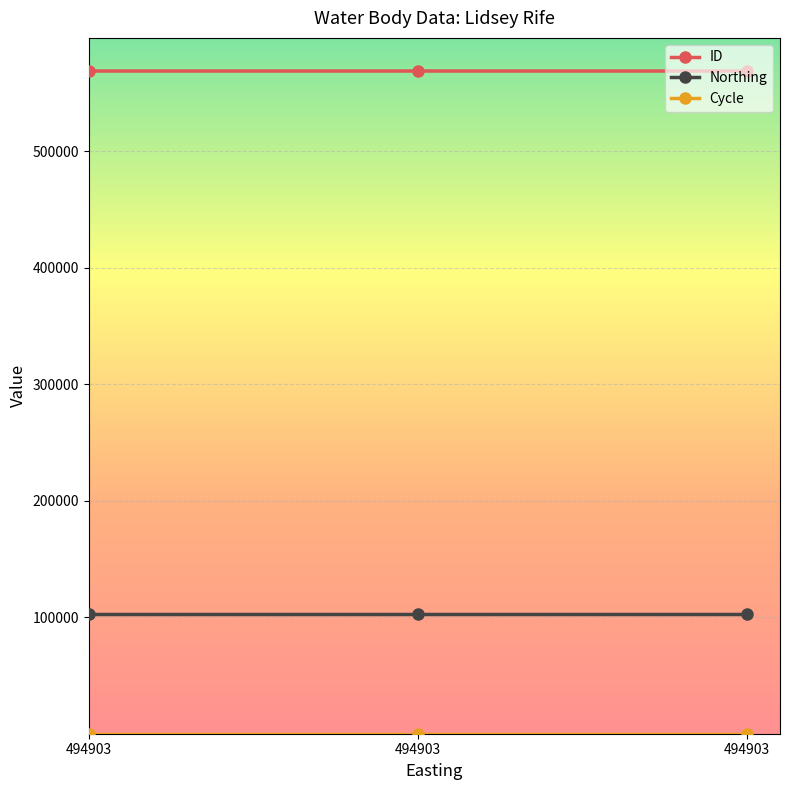

Does the chart have visible grid lines?

Yes